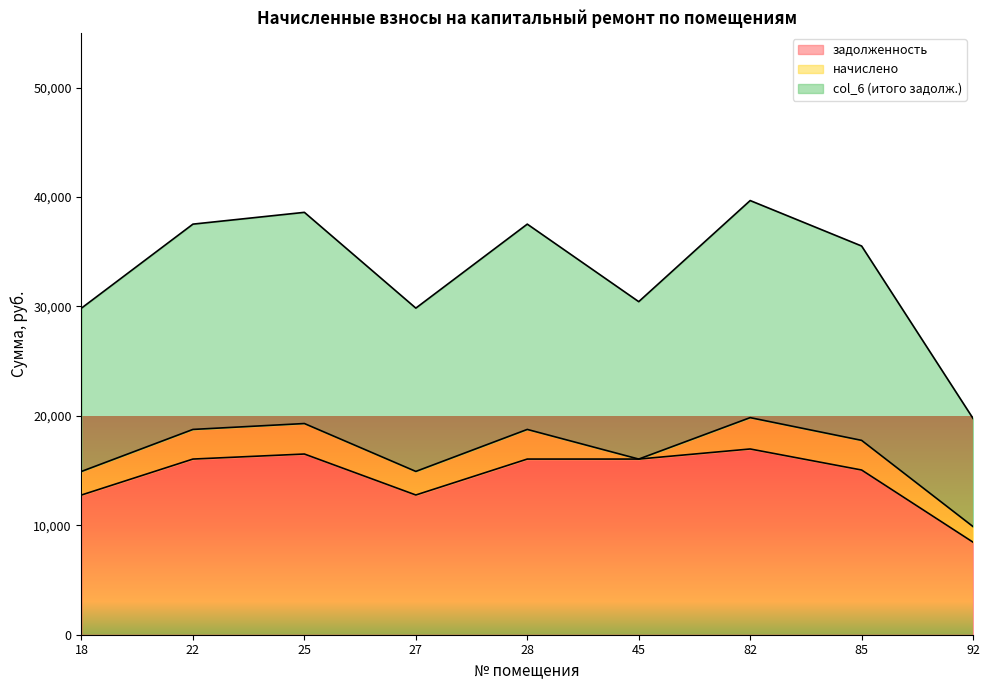

What is the spread (max minus min) of values at 27?

17077.2